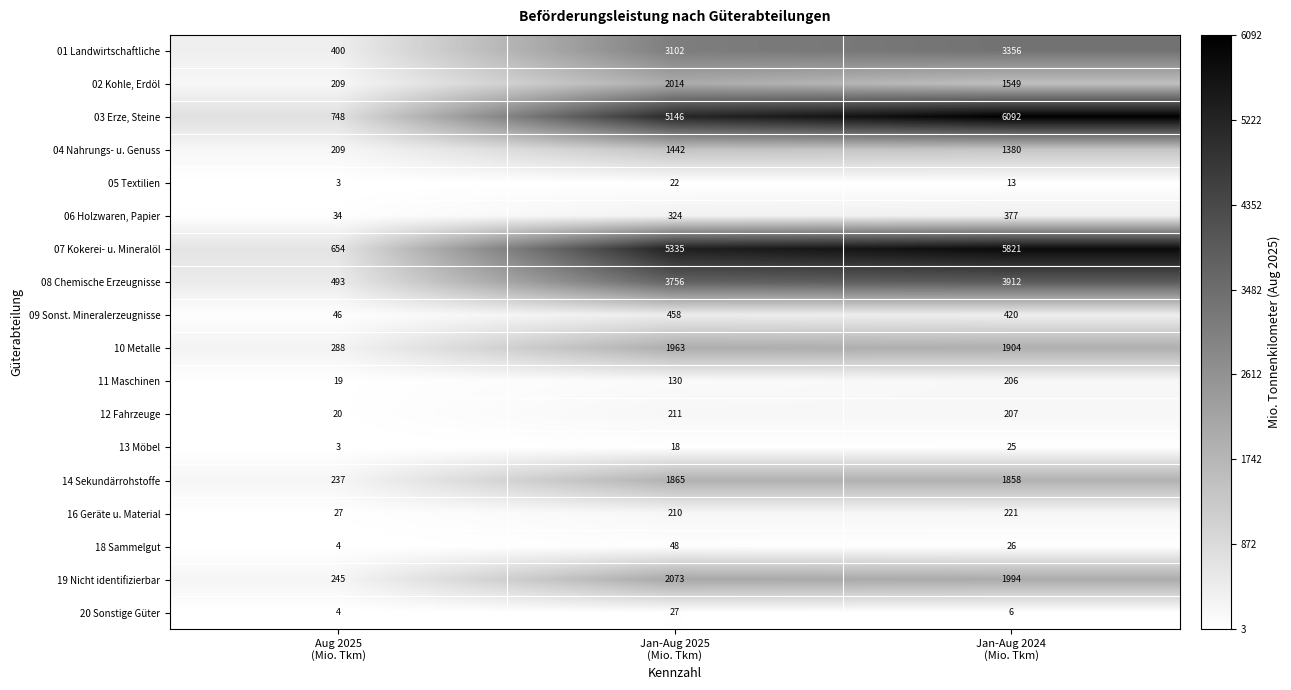

Which label corresponds to the smallest value in the chart?

Aug 2025
(Mio. Tkm)